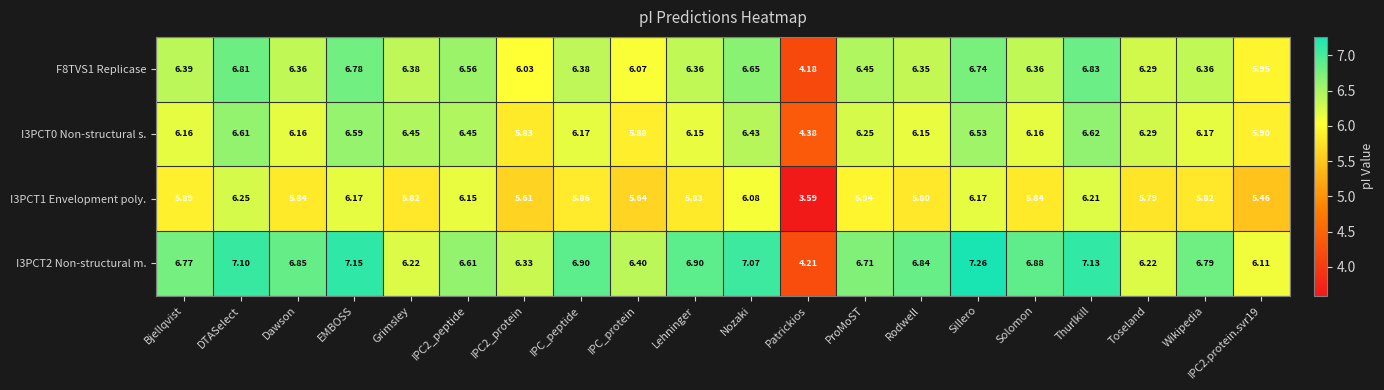

At which label does I3PCT2 Non-structural m. first exceed 6?

Bjellqvist